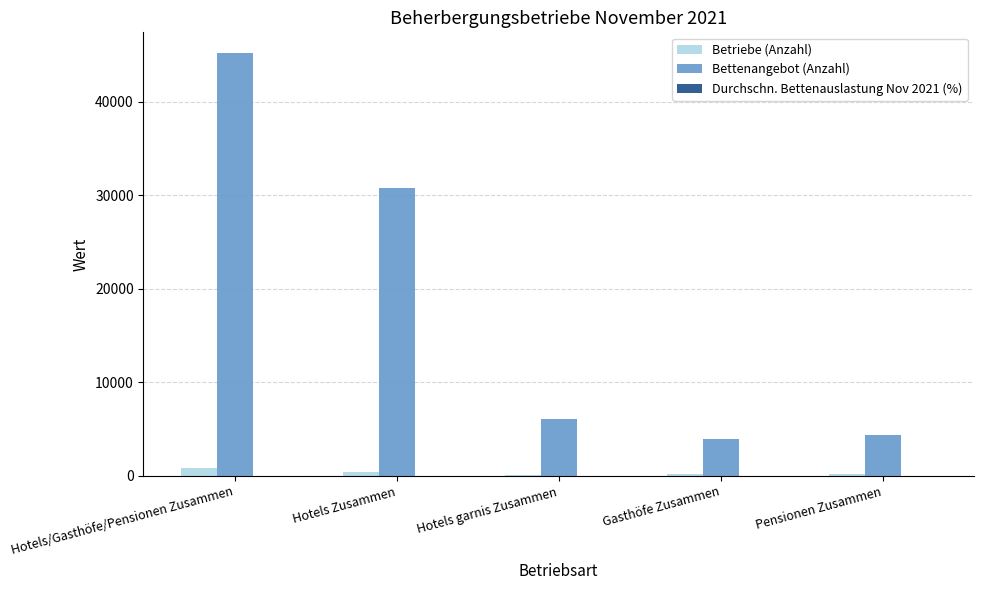

What is the average value of the Bettenangebot (Anzahl) series?

18067.2